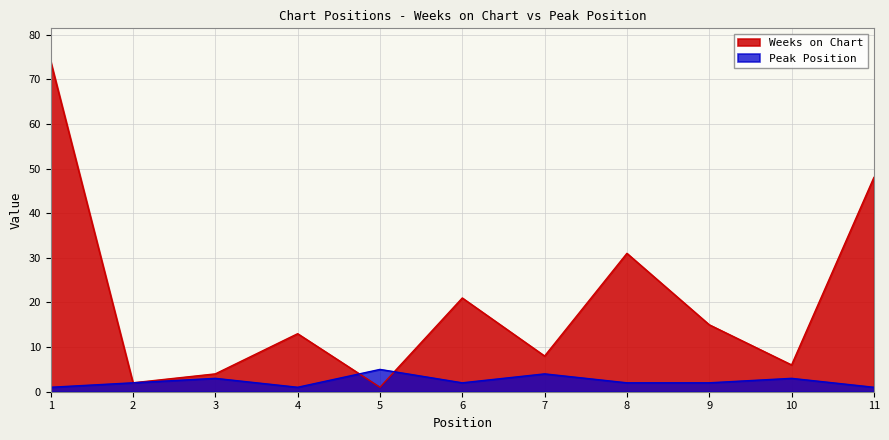

Which category has the lowest value across all series?

5